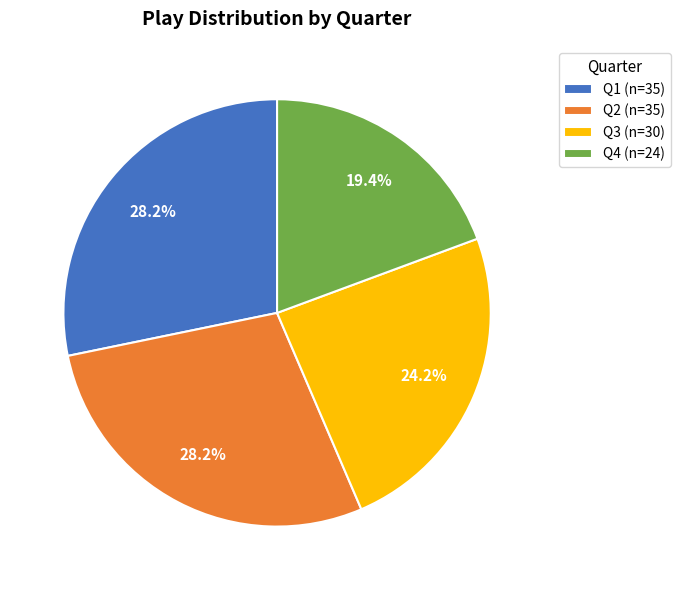

Approximately how many times larger is the value at Q3 compared to Q2?

0.9